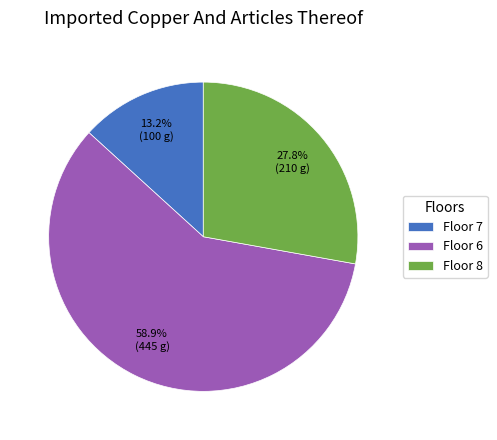

Rank the categories by value from lowest to highest.

Floor 7, Floor 8, Floor 6